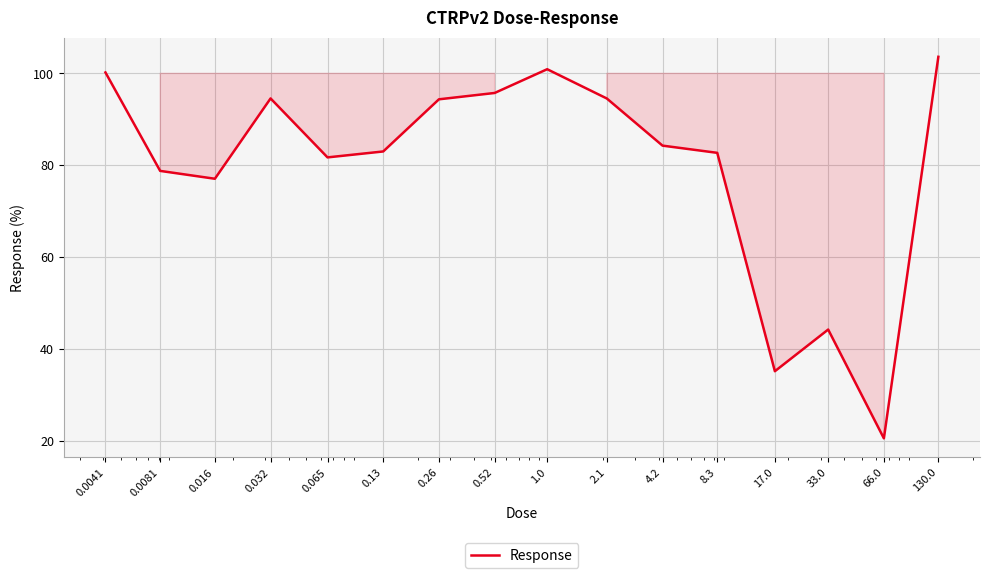

What is the maximum value shown in the chart?

103.6